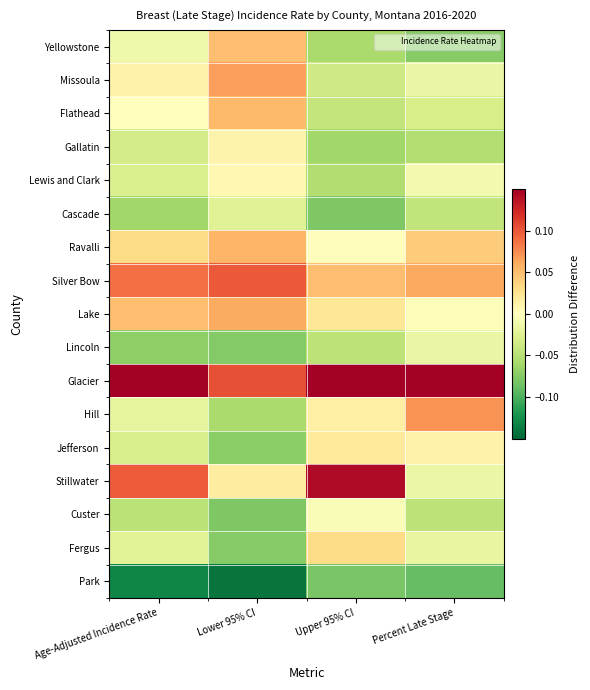

Reading left to right, what are all the values shown in this chart?

Yellowstone: Age-Adjusted Incidence Rate=-0.0	Lower 95% CI=0.0	Upper 95% CI=-0.1	Percent Late Stage=-0.1
Missoula: Age-Adjusted Incidence Rate=0.0	Lower 95% CI=0.1	Upper 95% CI=-0.0	Percent Late Stage=-0.0
Flathead: Age-Adjusted Incidence Rate=0.0	Lower 95% CI=0.1	Upper 95% CI=-0.0	Percent Late Stage=-0.0
Gallatin: Age-Adjusted Incidence Rate=-0.0	Lower 95% CI=0.0	Upper 95% CI=-0.1	Percent Late Stage=-0.1
Lewis and Clark: Age-Adjusted Incidence Rate=-0.0	Lower 95% CI=0.0	Upper 95% CI=-0.1	Percent Late Stage=-0.0
Cascade: Age-Adjusted Incidence Rate=-0.1	Lower 95% CI=-0.0	Upper 95% CI=-0.1	Percent Late Stage=-0.0
Ravalli: Age-Adjusted Incidence Rate=0.0	Lower 95% CI=0.1	Upper 95% CI=0.0	Percent Late Stage=0.0
Silver Bow: Age-Adjusted Incidence Rate=0.1	Lower 95% CI=0.1	Upper 95% CI=0.0	Percent Late Stage=0.1
Lake: Age-Adjusted Incidence Rate=0.0	Lower 95% CI=0.1	Upper 95% CI=0.0	Percent Late Stage=-0.0
Lincoln: Age-Adjusted Incidence Rate=-0.1	Lower 95% CI=-0.1	Upper 95% CI=-0.0	Percent Late Stage=-0.0
Glacier: Age-Adjusted Incidence Rate=0.2	Lower 95% CI=0.1	Upper 95% CI=0.2	Percent Late Stage=0.2
Hill: Age-Adjusted Incidence Rate=-0.0	Lower 95% CI=-0.1	Upper 95% CI=0.0	Percent Late Stage=0.1
Jefferson: Age-Adjusted Incidence Rate=-0.0	Lower 95% CI=-0.1	Upper 95% CI=0.0	Percent Late Stage=0.0
Stillwater: Age-Adjusted Incidence Rate=0.1	Lower 95% CI=0.0	Upper 95% CI=0.1	Percent Late Stage=-0.0
Custer: Age-Adjusted Incidence Rate=-0.0	Lower 95% CI=-0.1	Upper 95% CI=-0.0	Percent Late Stage=-0.0
Fergus: Age-Adjusted Incidence Rate=-0.0	Lower 95% CI=-0.1	Upper 95% CI=0.0	Percent Late Stage=-0.0
Park: Age-Adjusted Incidence Rate=-0.1	Lower 95% CI=-0.1	Upper 95% CI=-0.1	Percent Late Stage=-0.1